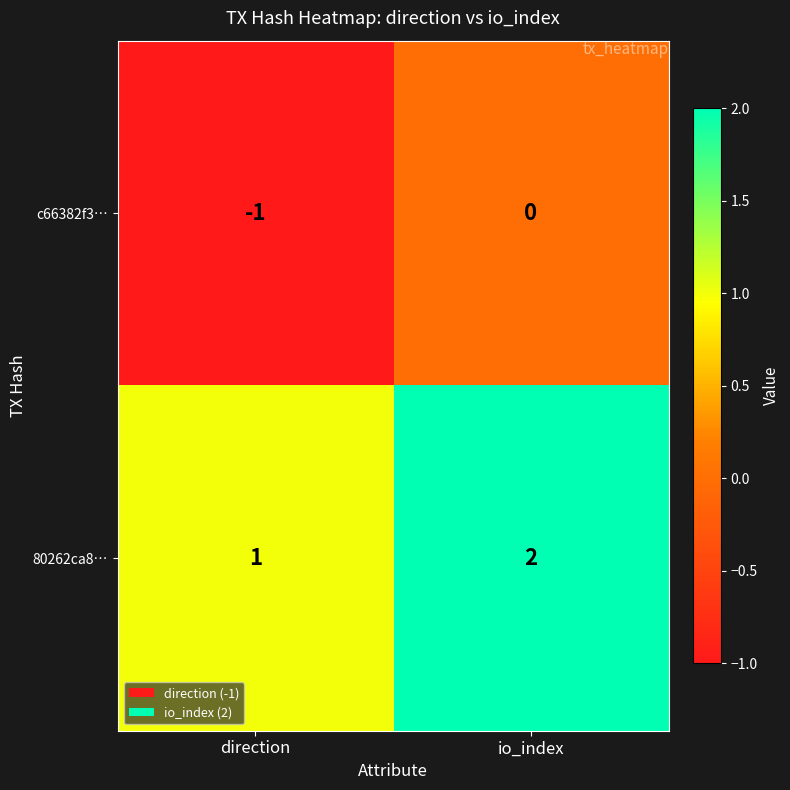

What is the sum of the 80262ca8… values at io_index and direction?

3